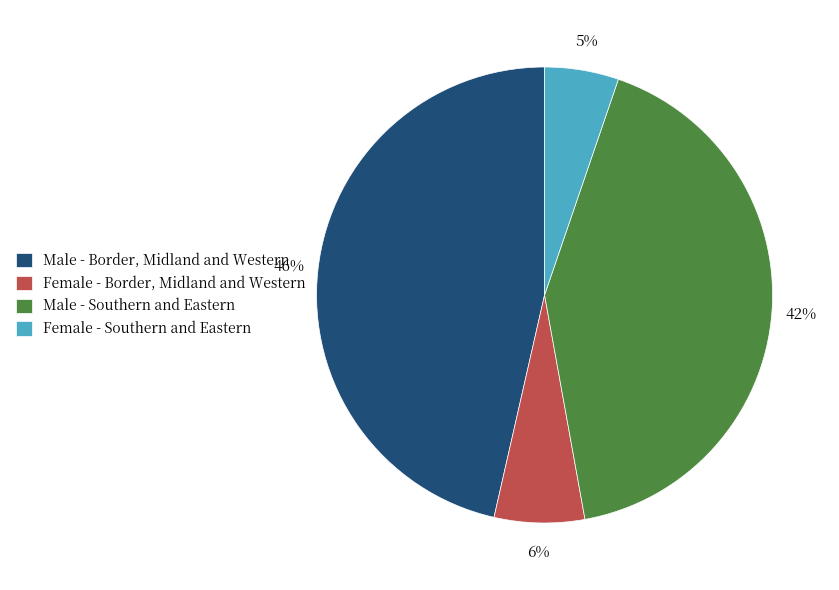

True or false: Male - Southern and Eastern accounts for 50% of the total.

False